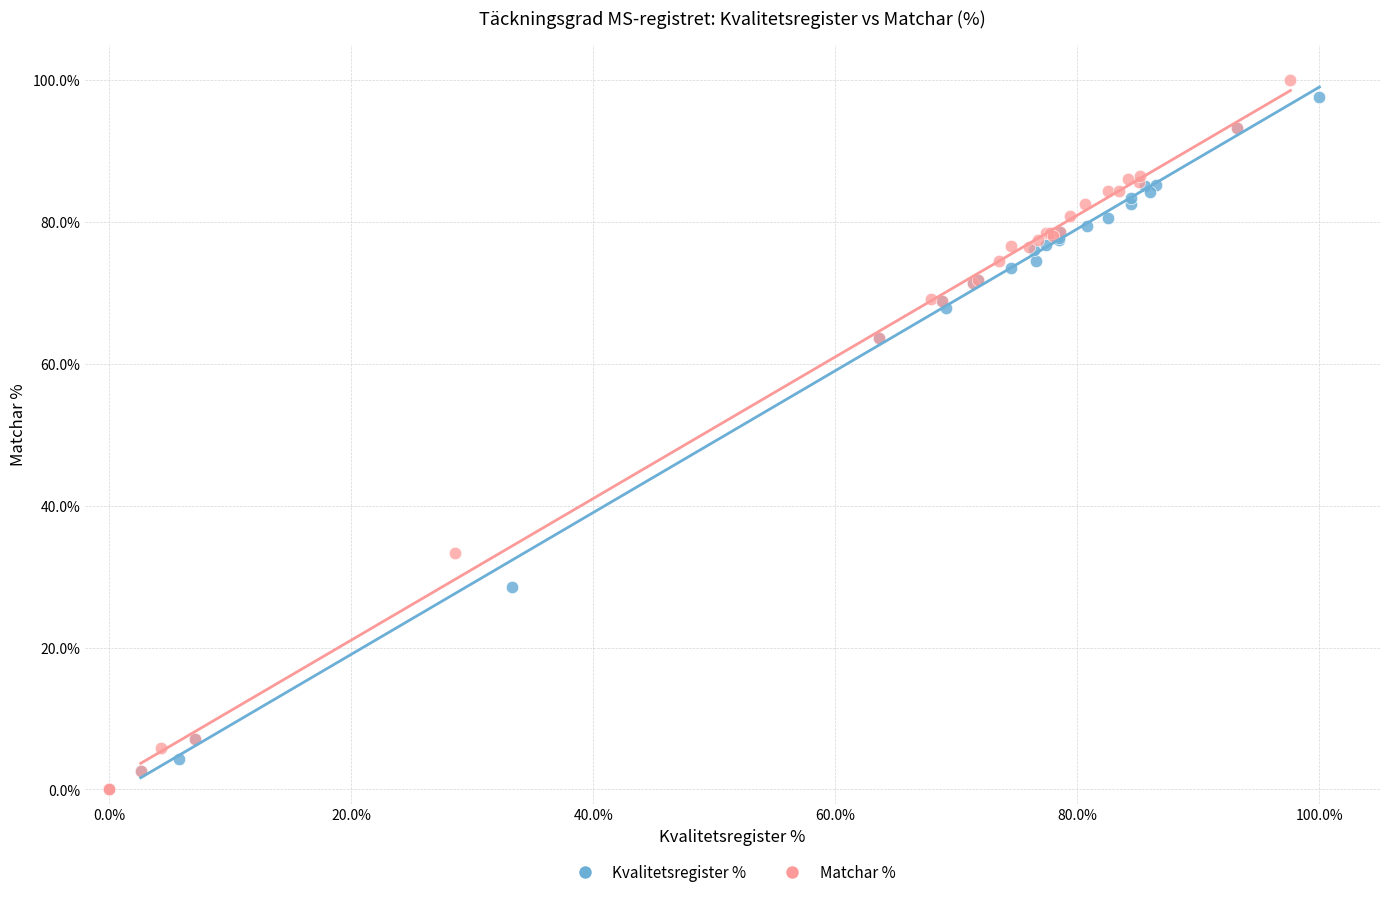

What are all the series names shown in the legend?

Kvalitetsregister %, Matchar %